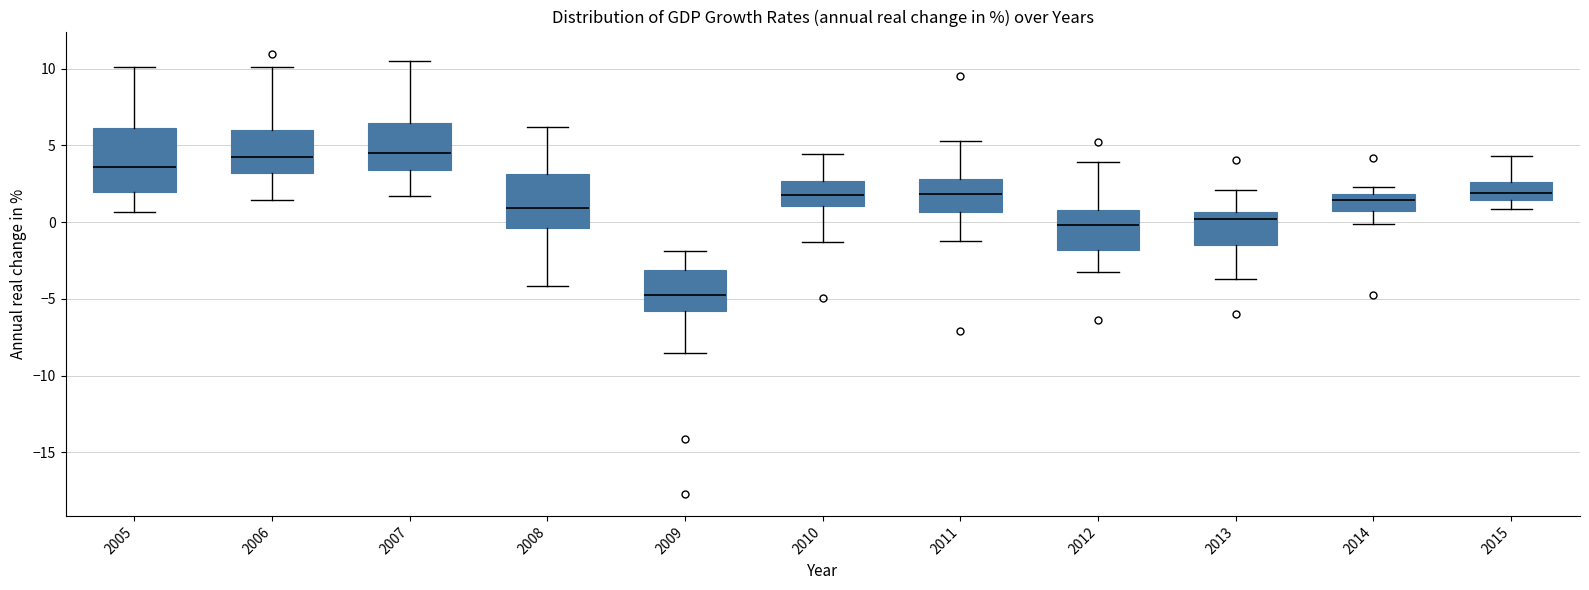

Where does the upper whisker of the box at x = 2007 end on the y-axis? The values are not printed on the chart, so give them approximately, as read against the axis.

10.5